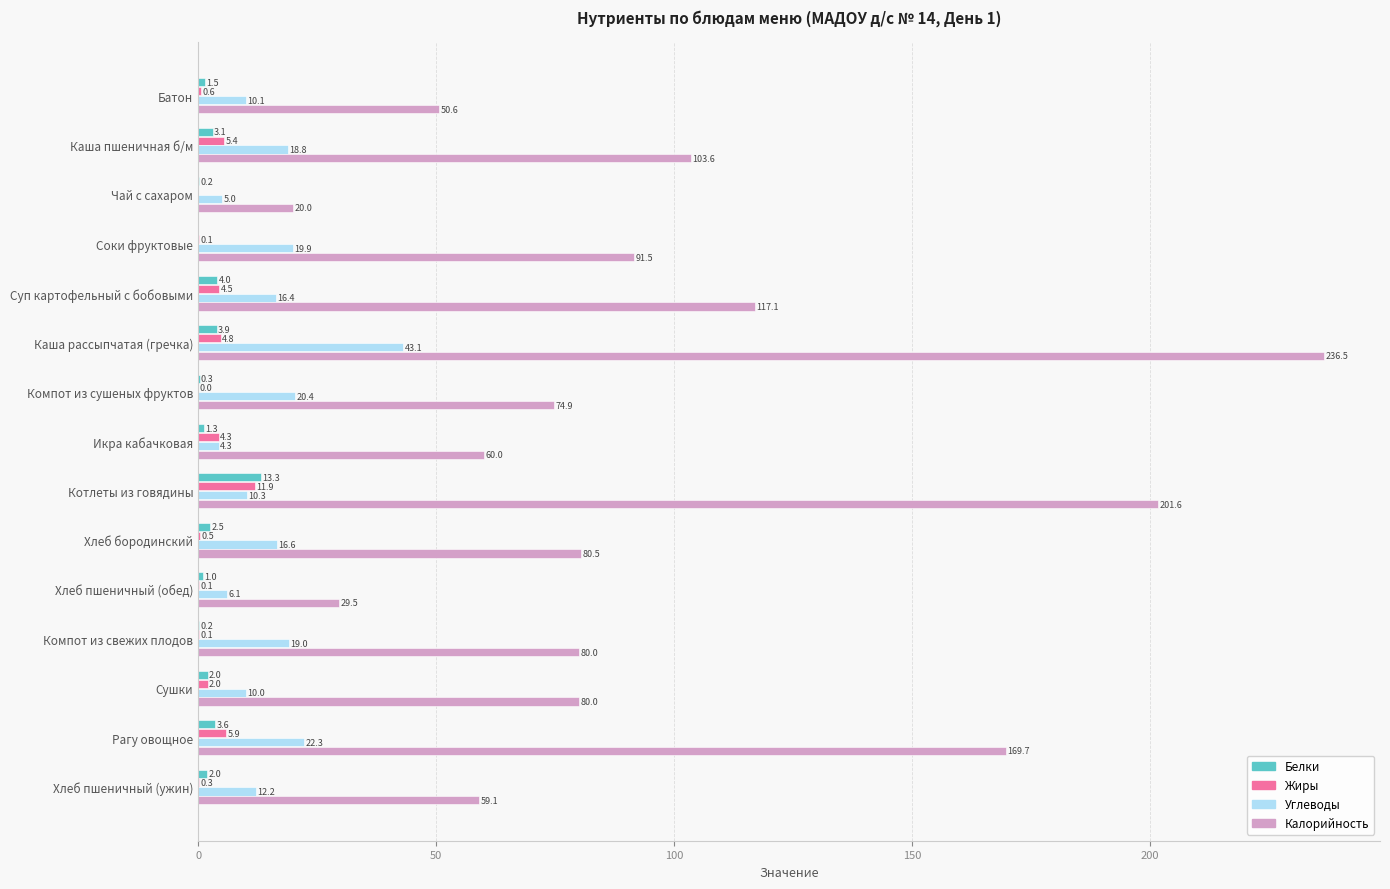

Is it true that Белки equals 2.0 at Сушки?

True